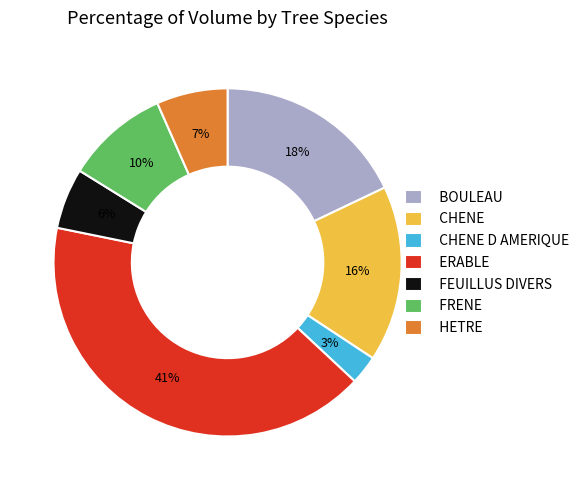

What is the smallest slice in the pie chart?

CHENE D AMERIQUE